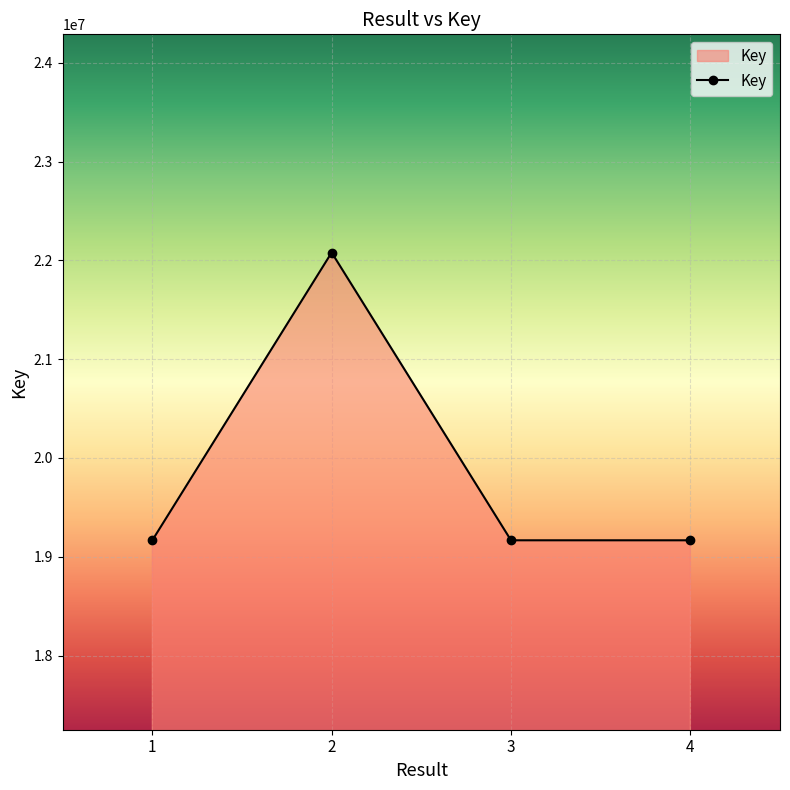

True or false: the data shows 19167148 at 1.

True